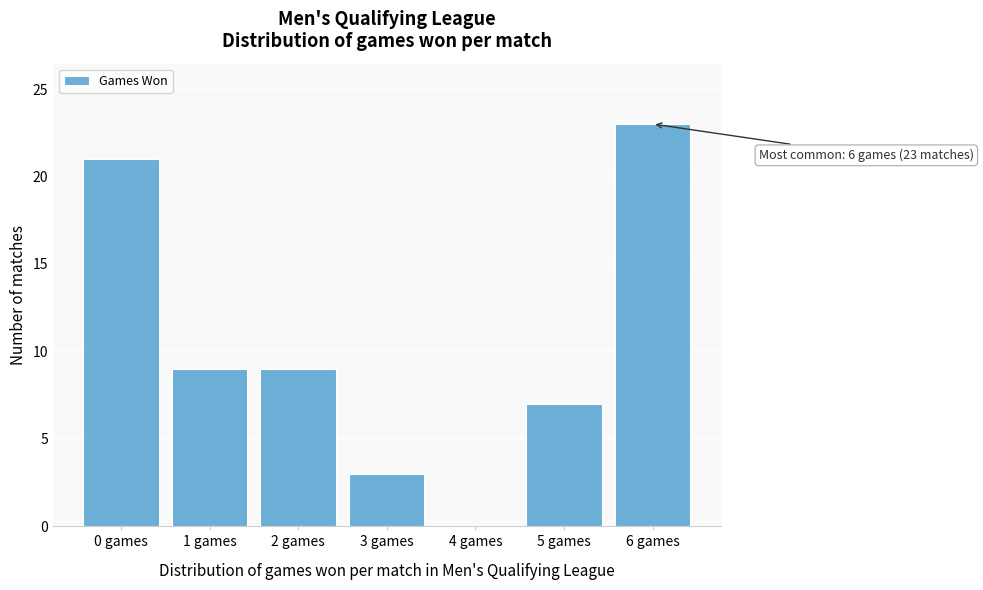

Which range on the x-axis has the tallest bar?

5.5 to 6.5